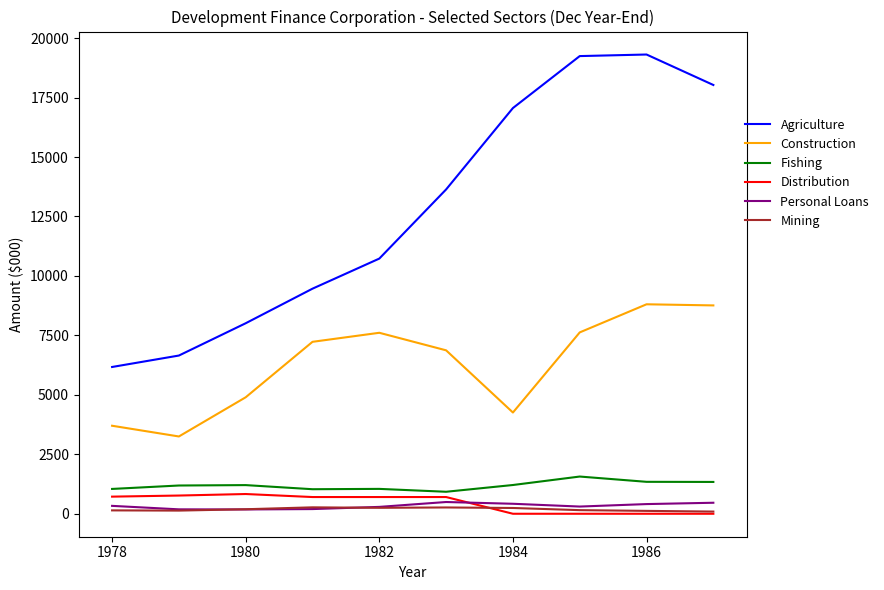

True or false: Agriculture and Distribution cross at least once.

False